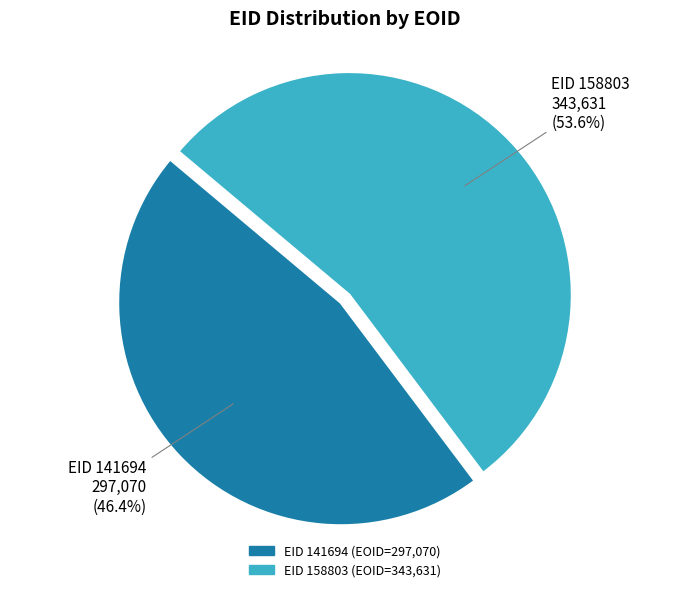

How many segments does this pie chart have?

2